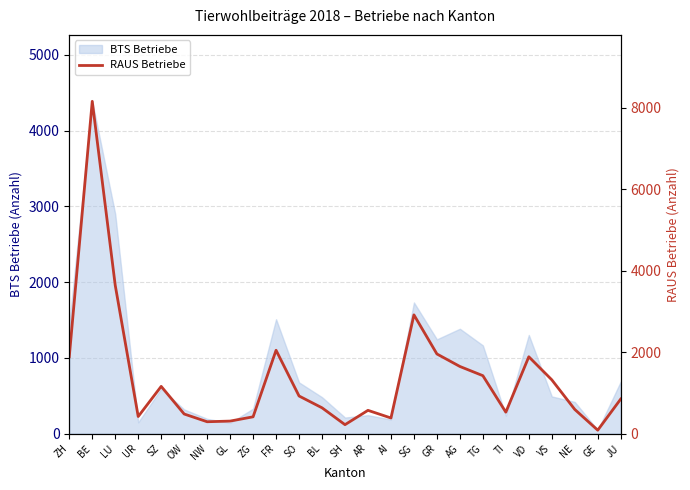

What is the label of the 23rd point from the left?

NE